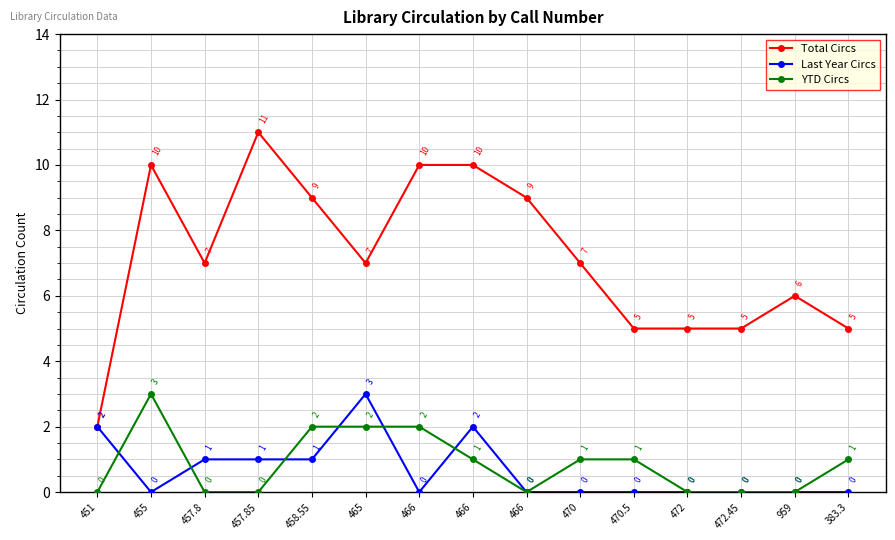

What is the label of the 15th point from the right?

451